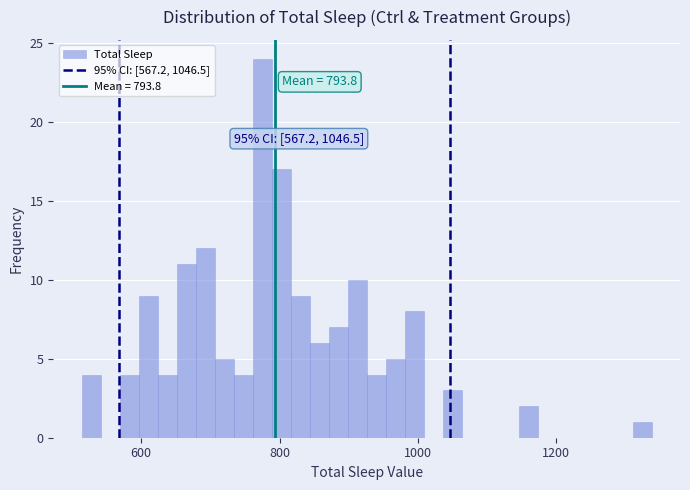

Read against the x-axis, roughly where is the centre of the tallest bar?

780